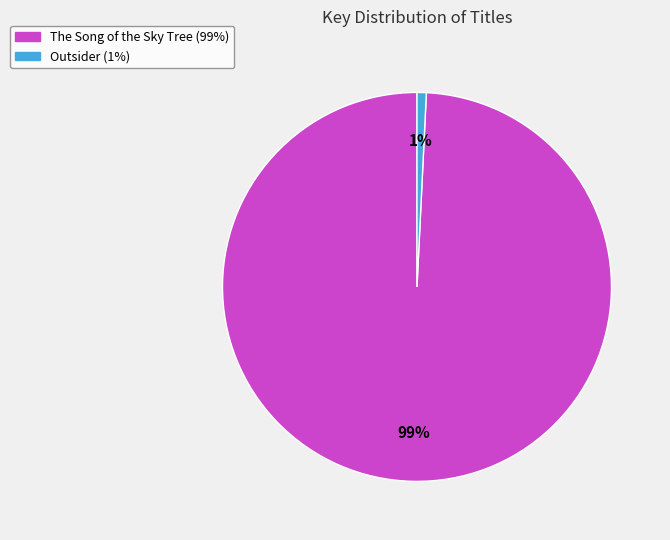

Which category has the smallest portion of the pie?

Outsider